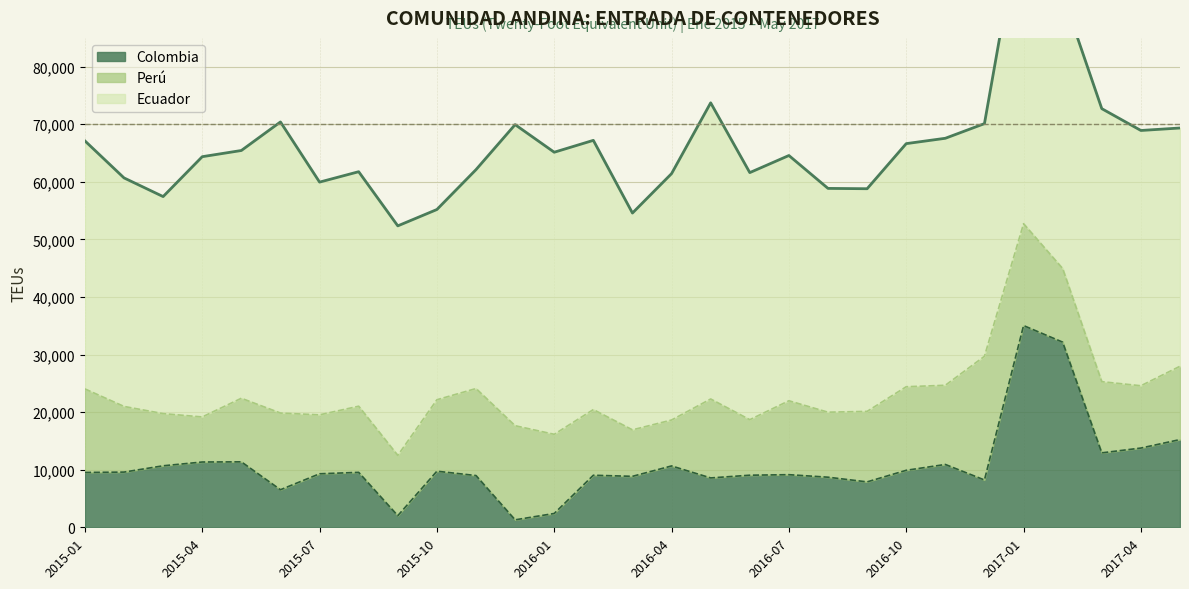

List the labels in order of Ecuador value, largest first.

2017-01, 2015-12, 2016-05, 2015-06, 2016-01, 2017-02, 2017-03, 2016-02, 2015-04, 2017-04, 2015-01, 2015-05, 2016-06, 2016-11, 2016-04, 2016-07, 2016-10, 2017-05, 2015-08, 2015-07, 2016-12, 2015-09, 2015-02, 2016-08, 2016-09, 2015-11, 2015-03, 2016-03, 2015-10